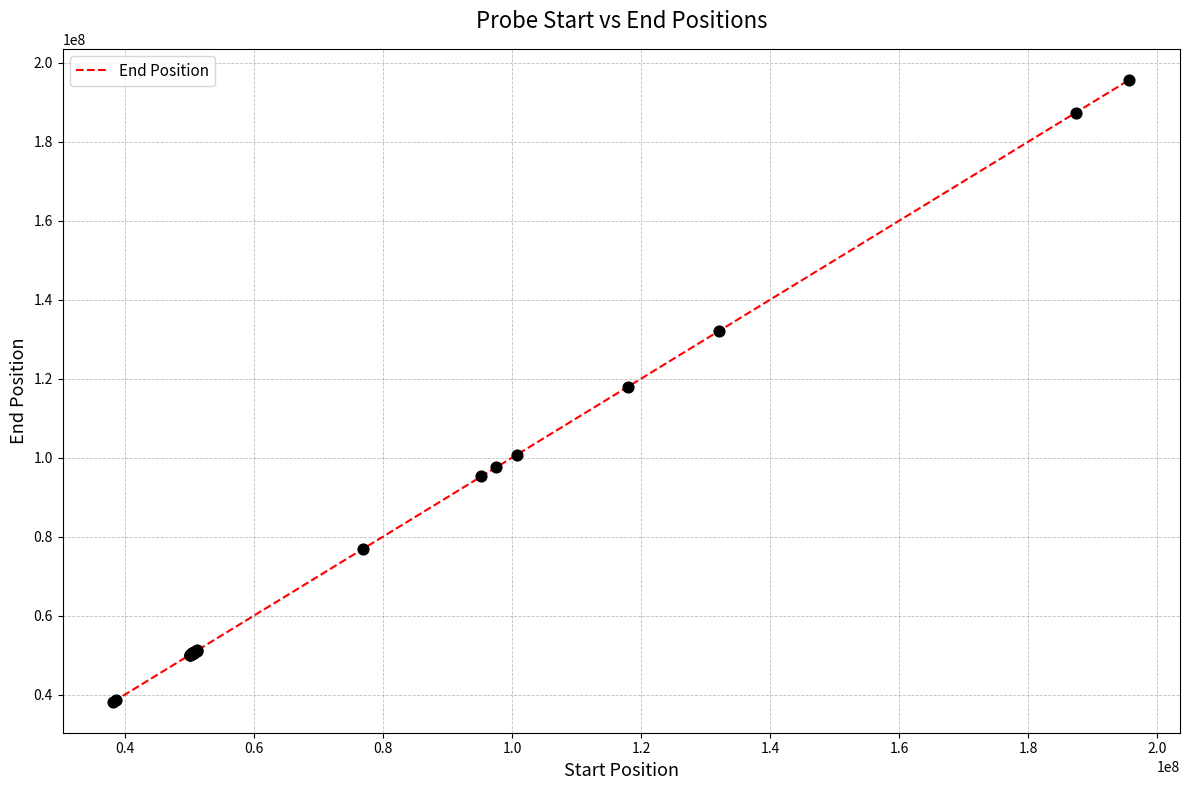

What is the difference between the maximum and minimum values?

157446339